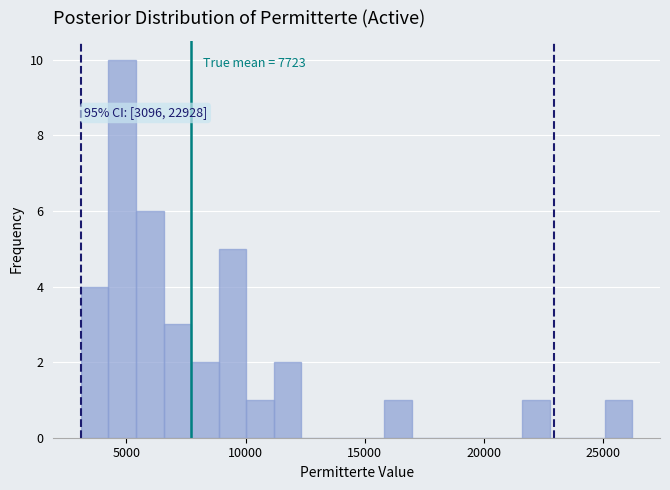

Around what value on the x-axis is the tallest bar? Give the approximate position of its centre, as read against the axis.

5000